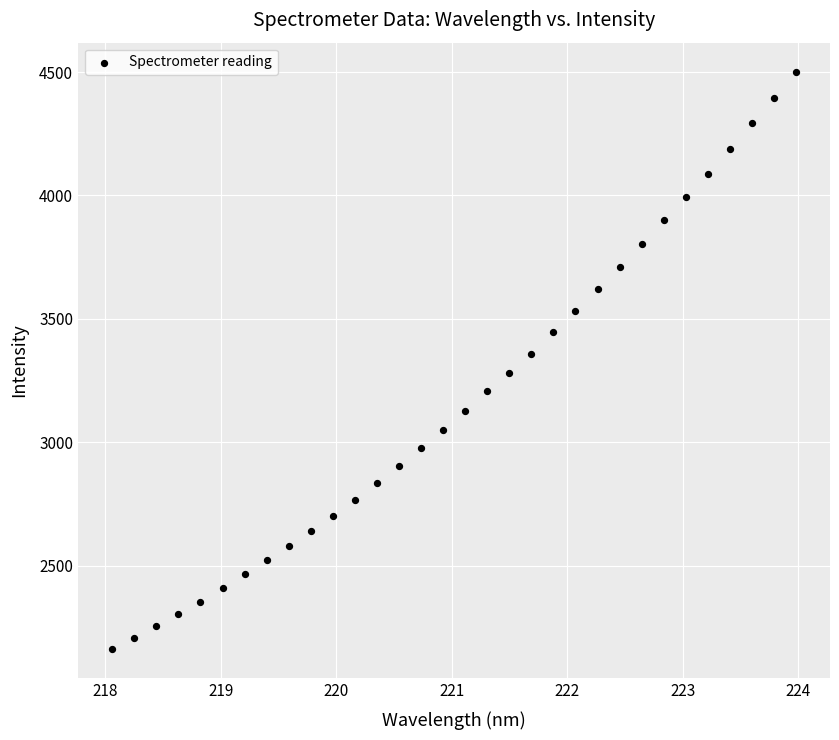

What is the range of Y values (max minus min)?

2342.0